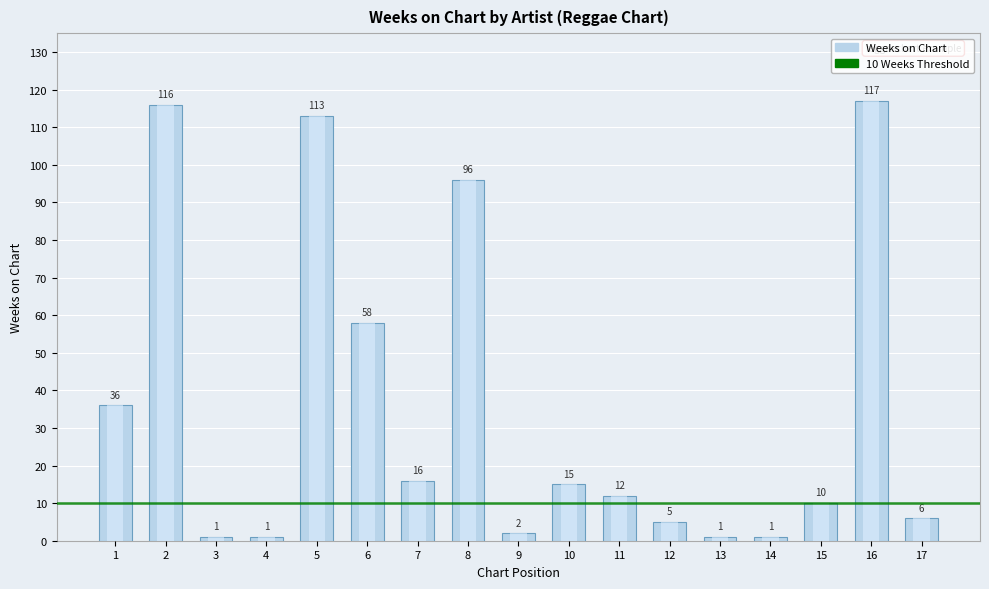

What is the value of the 16th bar from the left?

117